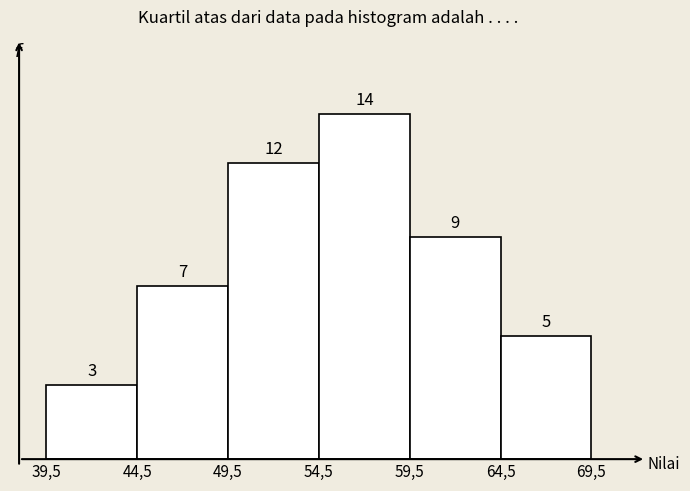

Reading left to right, transcribe all the data shown in this chart.

39,5=3	44,5=7	49,5=12	54,5=14	59,5=9	64,5=5